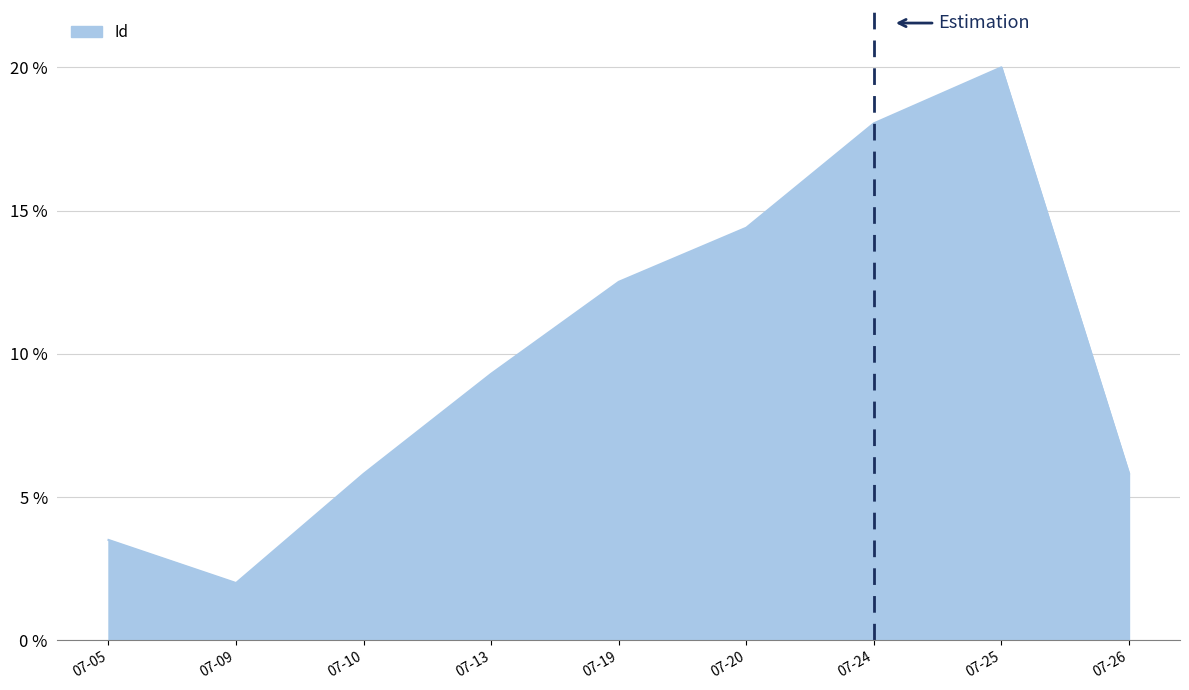

Is it true that the value at 07-24 is 31.4?

False